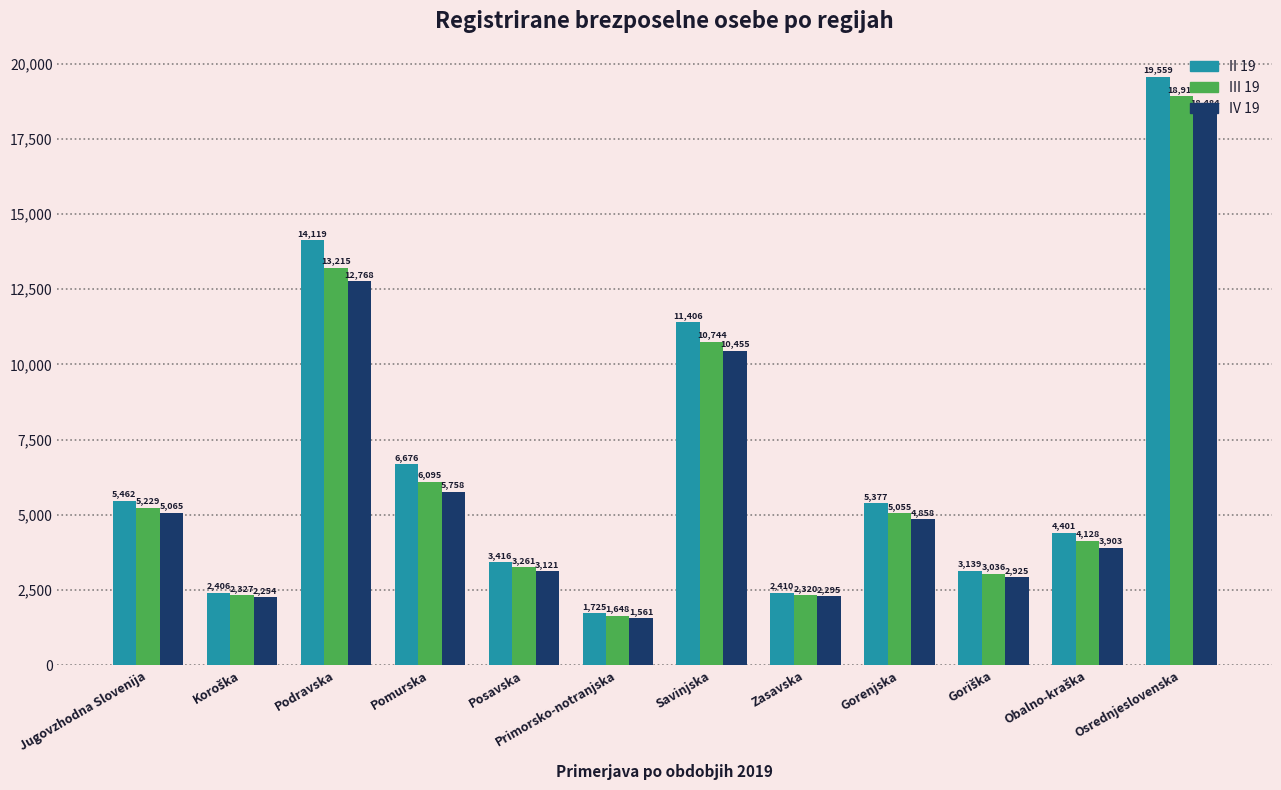

What is the smallest value displayed?

1561